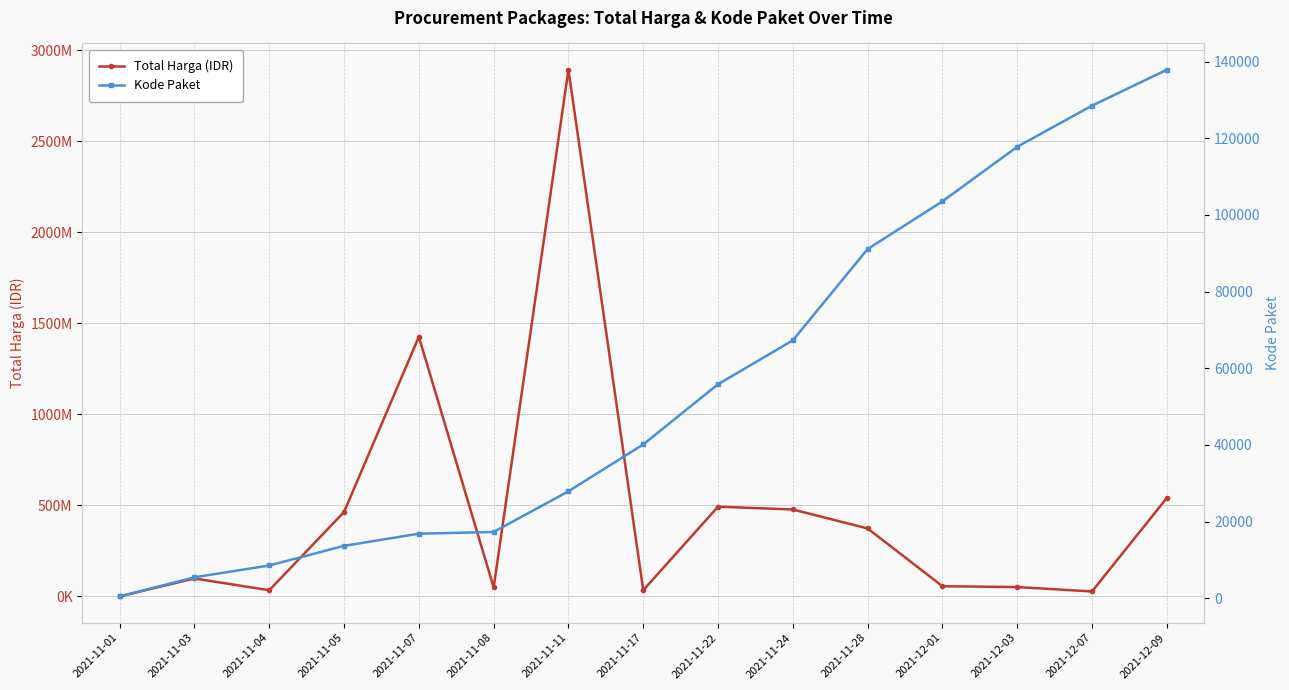

The value of Total Harga (IDR) at 2021-11-04 is 34000000. True or false?

True